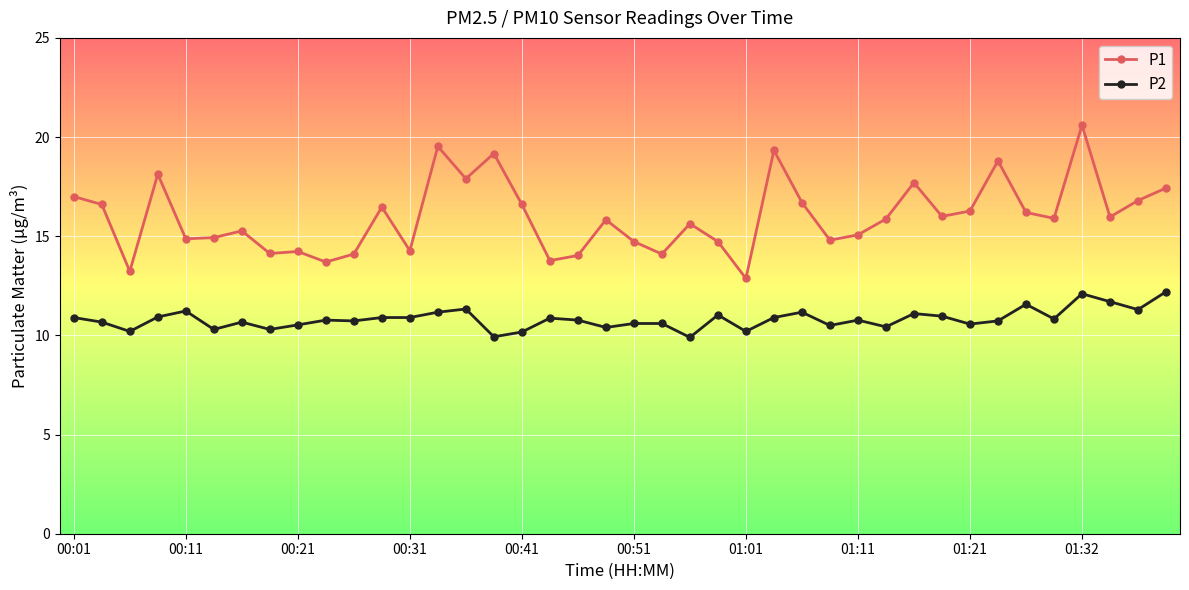

What is the value of the P2 point at the 24th from the left?

11.0